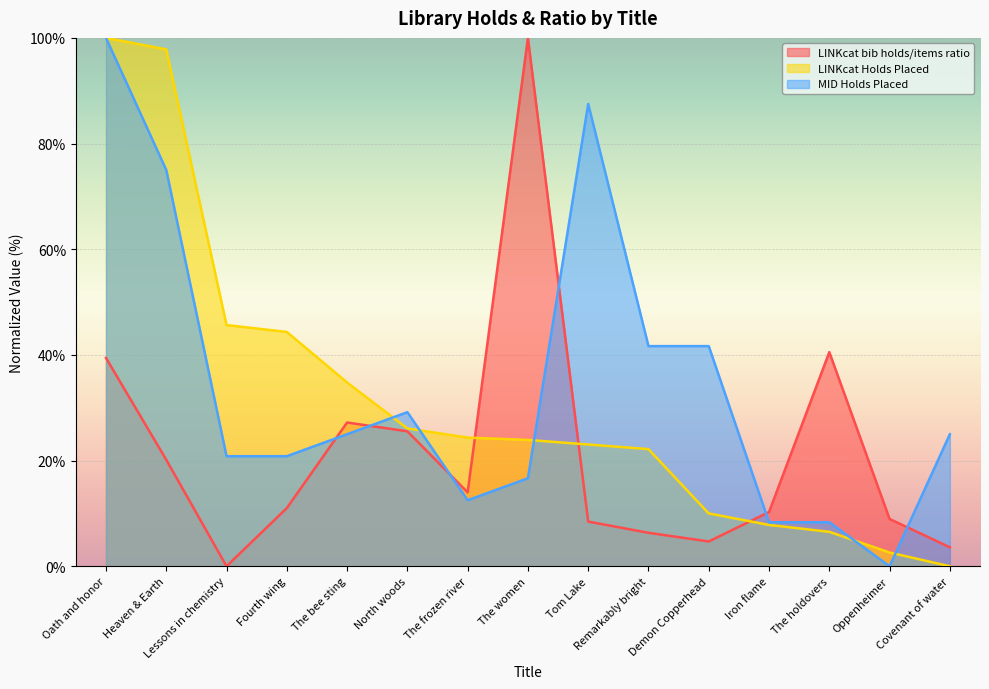

Is the value of LINKcat bib holds/items ratio at Demon Copperhead greater than the value of MID Holds Placed at Fourth wing?

No